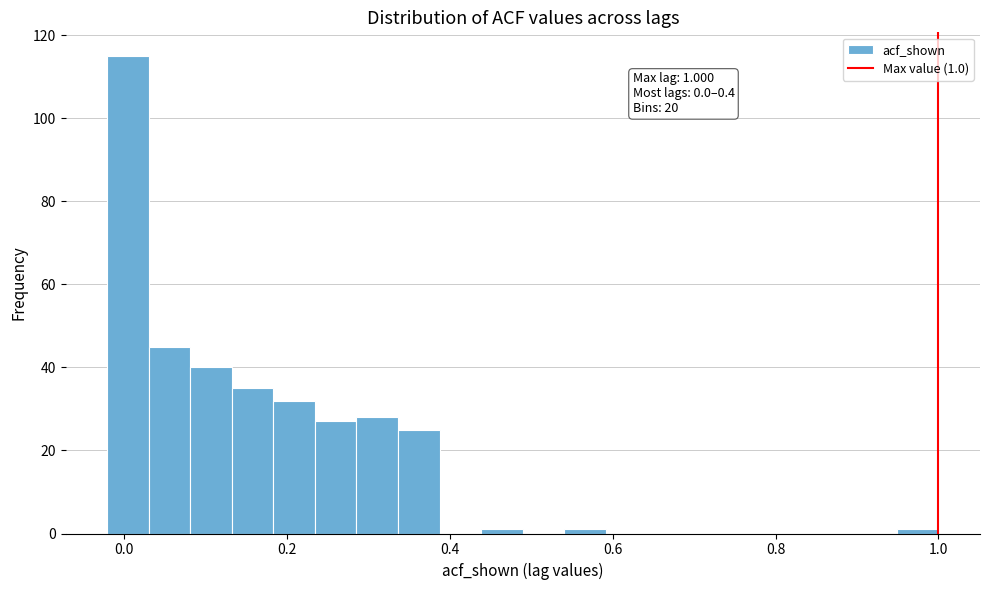

Read against the x-axis, roughly where is the centre of the tallest bar?

0.00